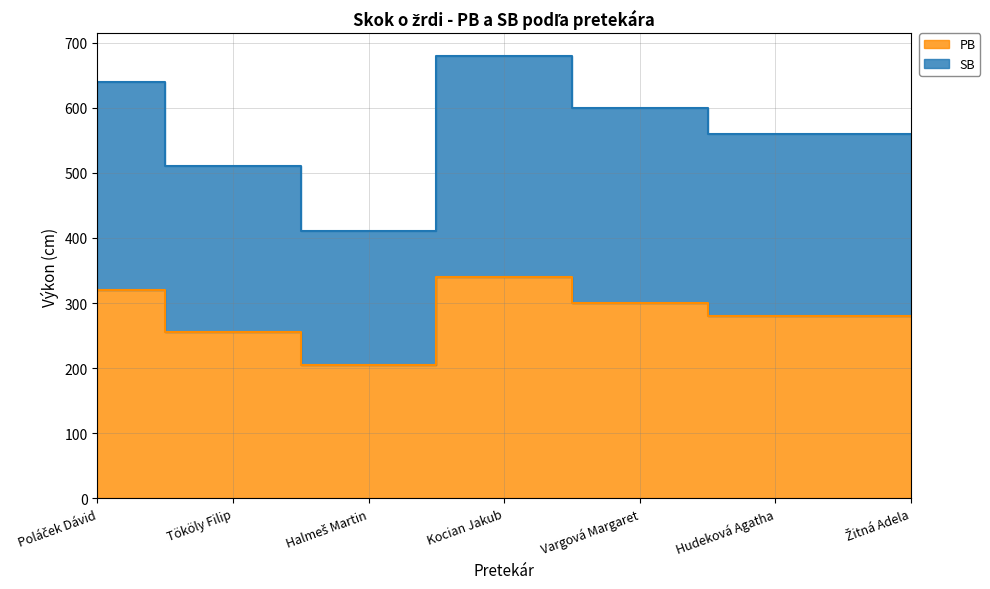

What is the difference between the maximum and minimum values in the PB series?

135